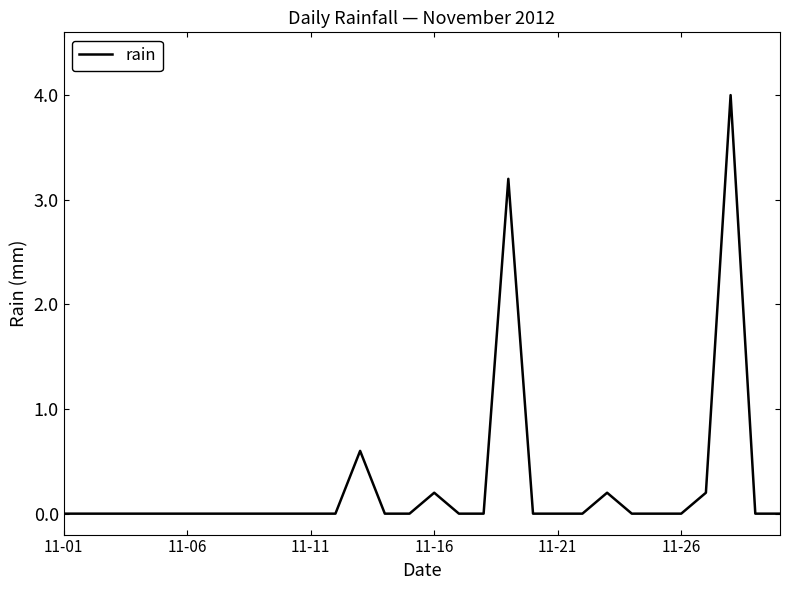

What is the maximum value shown in the chart?

4.0